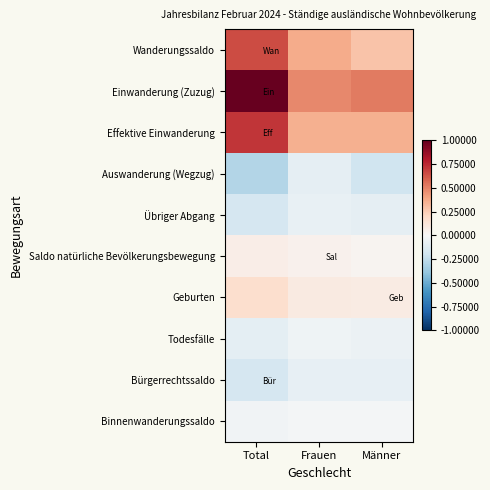

At Männer, list the series in order from smallest to largest.

Auswanderung (Wegzug), Übriger Abgang, Bürgerrechtssaldo, Todesfälle, Binnenwanderungssaldo, Saldo natürliche Bevölkerungsbewegung, Geburten, Wanderungssaldo, Effektive Einwanderung, Einwanderung (Zuzug)